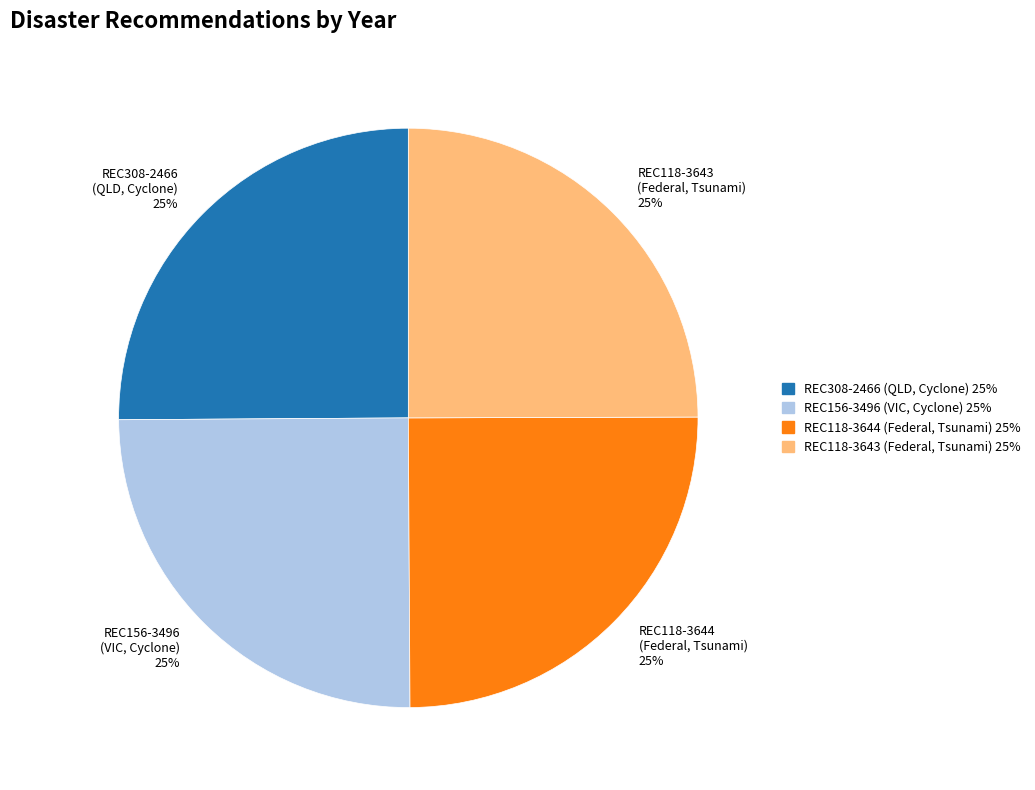

Approximately how many times larger is the value at REC308-2466 (QLD, Cyclone) compared to REC118-3643 (Federal, Tsunami)?

1.0